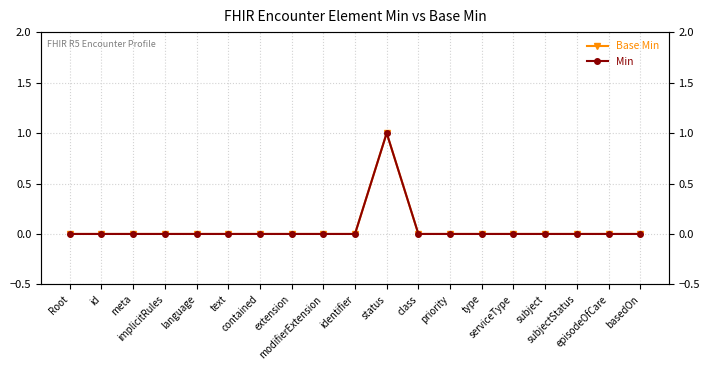

List the labels in order of Base Min value, smallest first.

Root, id, meta, implicitRules, language, text, contained, extension, modifierExtension, identifier, class, priority, type, serviceType, subject, subjectStatus, episodeOfCare, basedOn, status